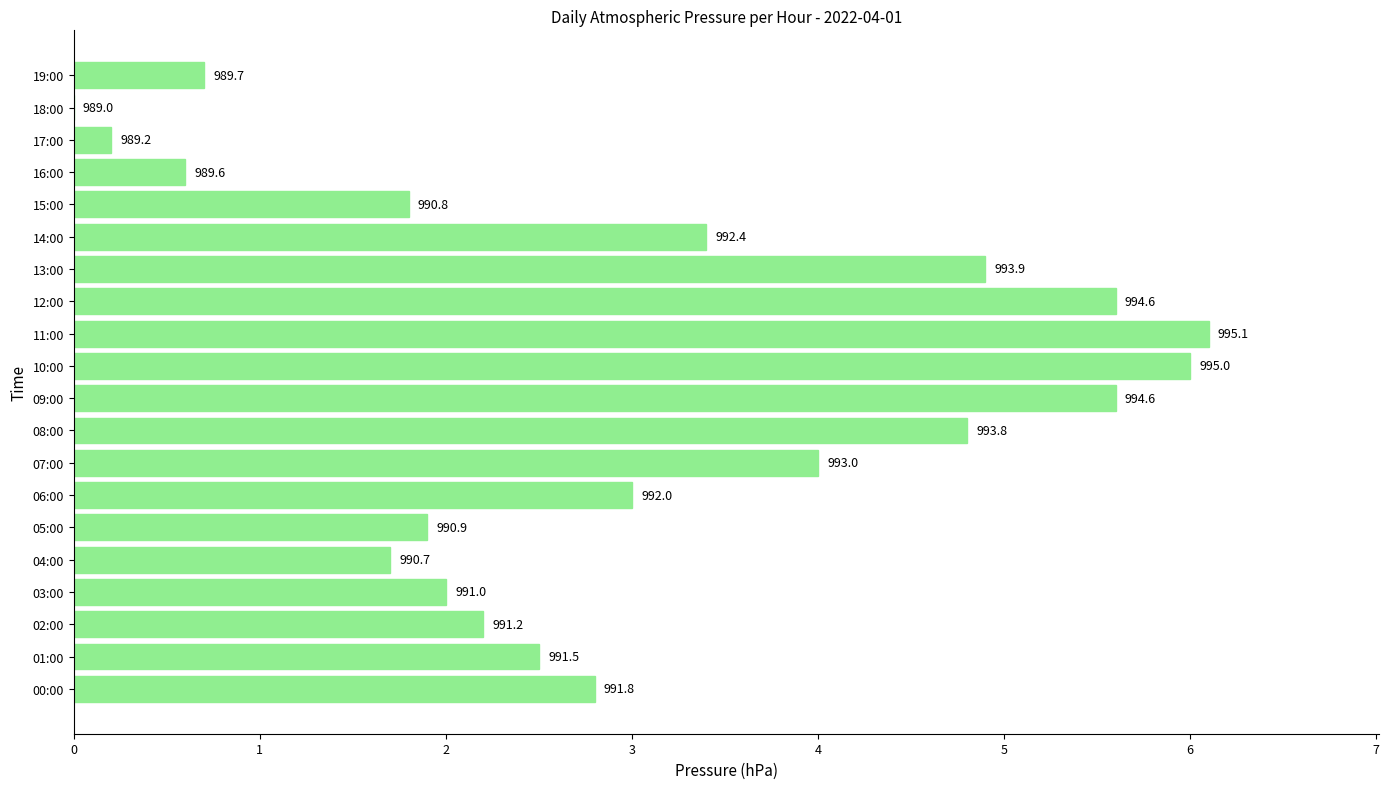

How many positive values are there?

19